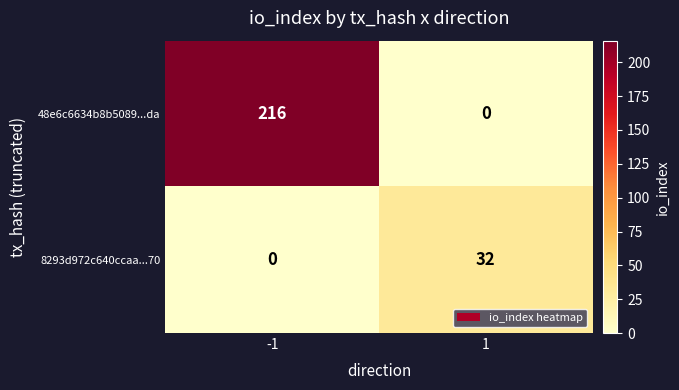

What is the average value of the 8293d972c640ccaa...70 series?

16